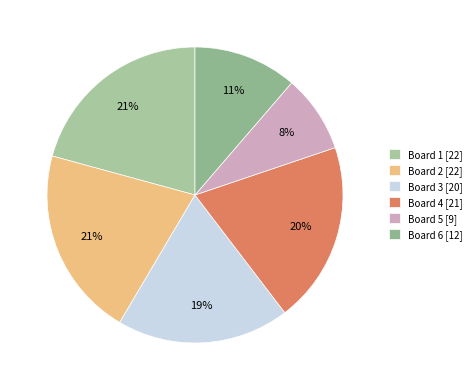

To the nearest percent, what is the average slice percentage?

17%